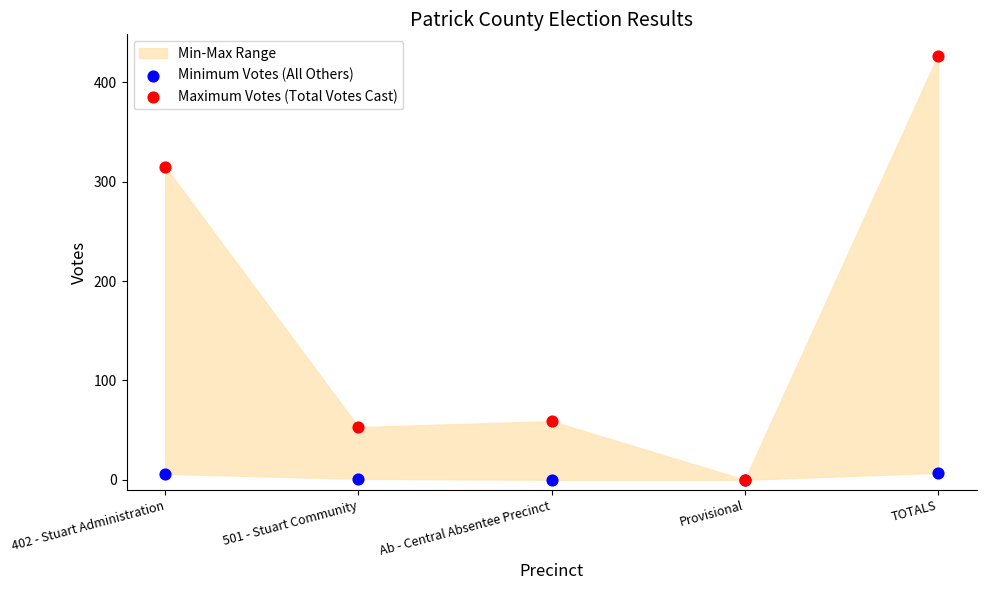

In the Maximum Votes (Total Votes Cast) series, what Y value is closest to 213?

315